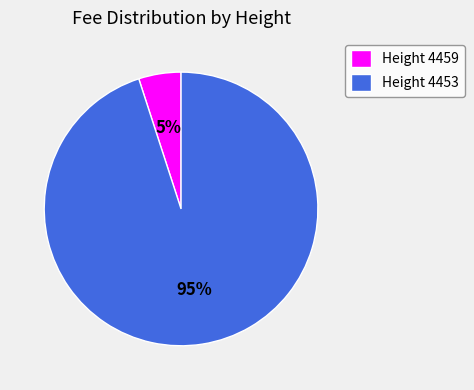

To the nearest percent, what is the difference between the largest and smallest slice percentages?

90%